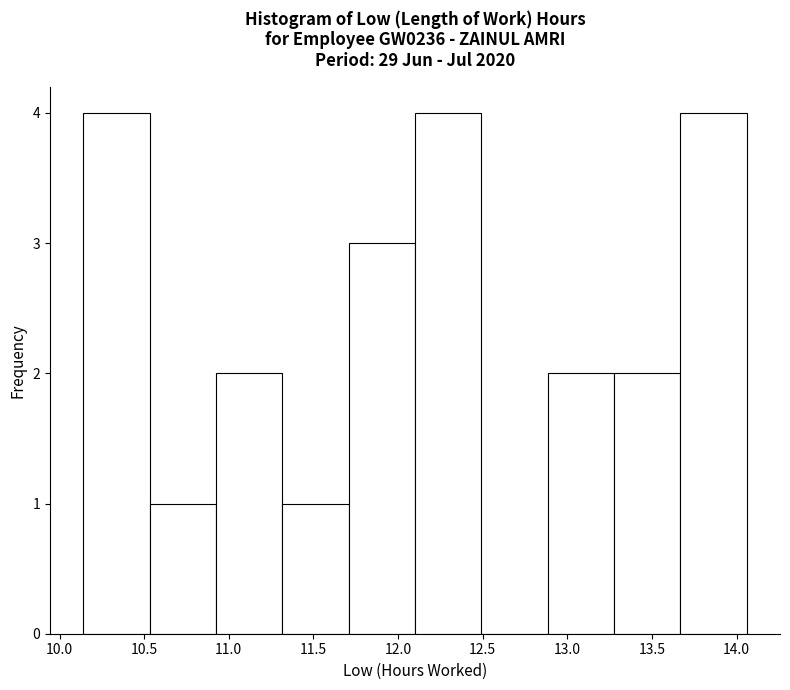

Reading left to right, transcribe this chart: for each bar, give the range it covers on the x-axis and its height. Neither the bar edges nor the heights are printed on the chart, so give them approximately, as read against the axes.

10.15 to 10.55: 4
10.55 to 10.90: 1
10.90 to 11.30: 2
11.30 to 11.70: 1
11.70 to 12.10: 3
12.10 to 12.50: 4
12.50 to 12.90: 0
12.90 to 13.30: 2
13.30 to 13.65: 2
13.65 to 14.05: 4